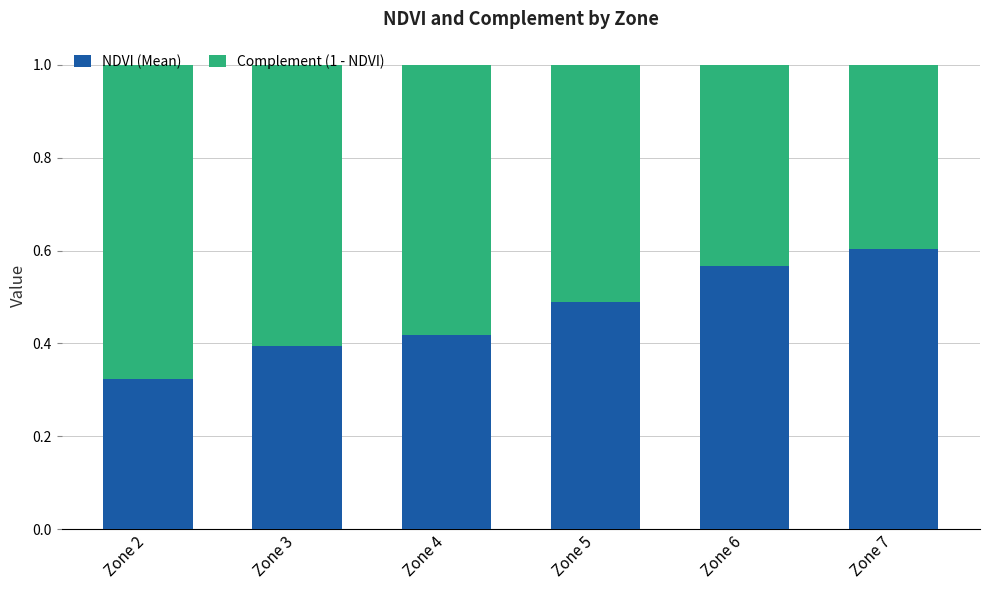

What is the total value across all series at Zone 4?

1.0